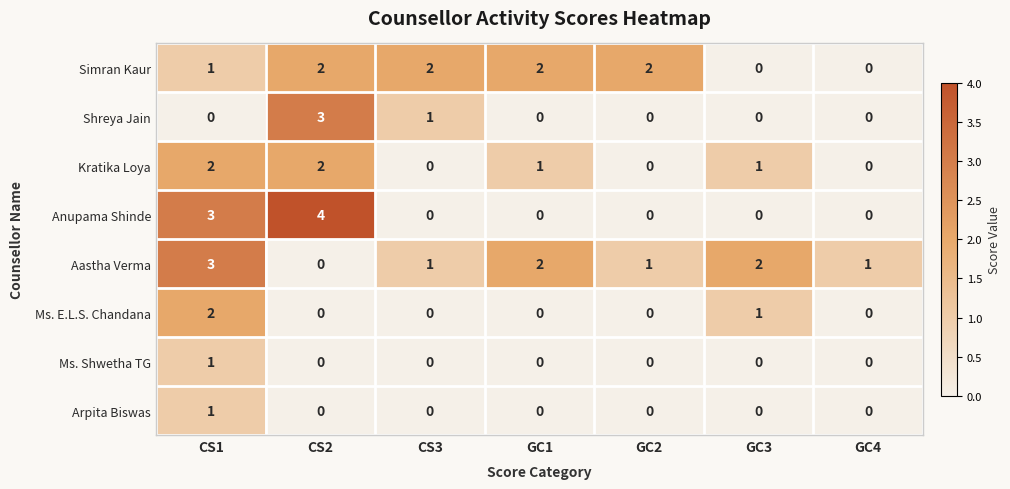

At which label does Kratika Loya first exceed 1?

CS1